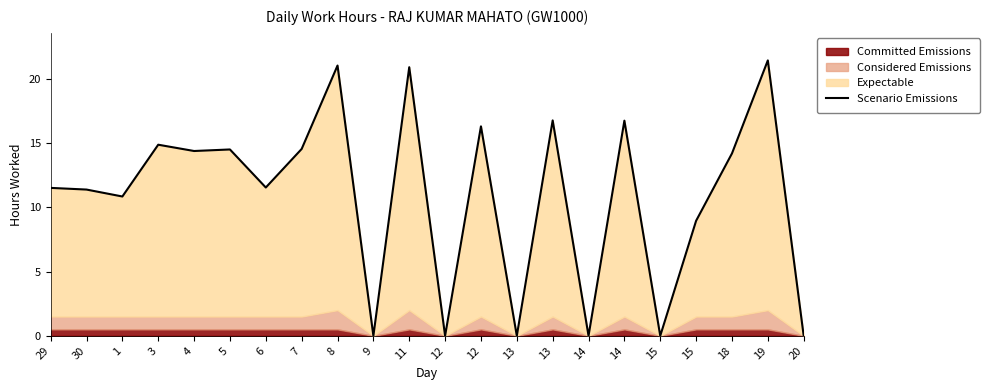

How many points are higher than both their immediate neighbors (excluding endpoints)?

8